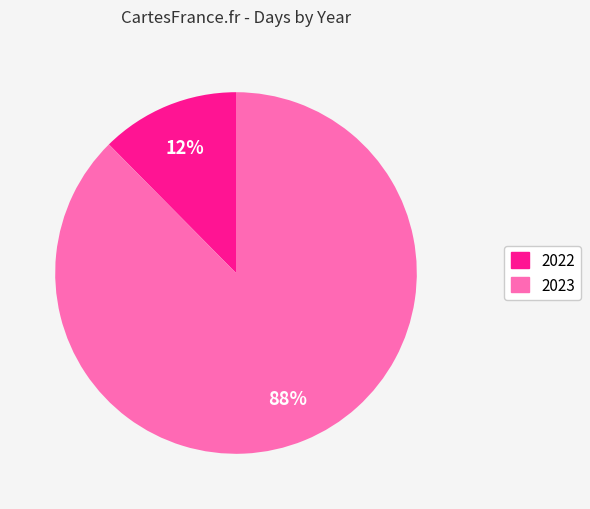

To the nearest percent, what is the combined percentage of 2022 and 2023?

100%